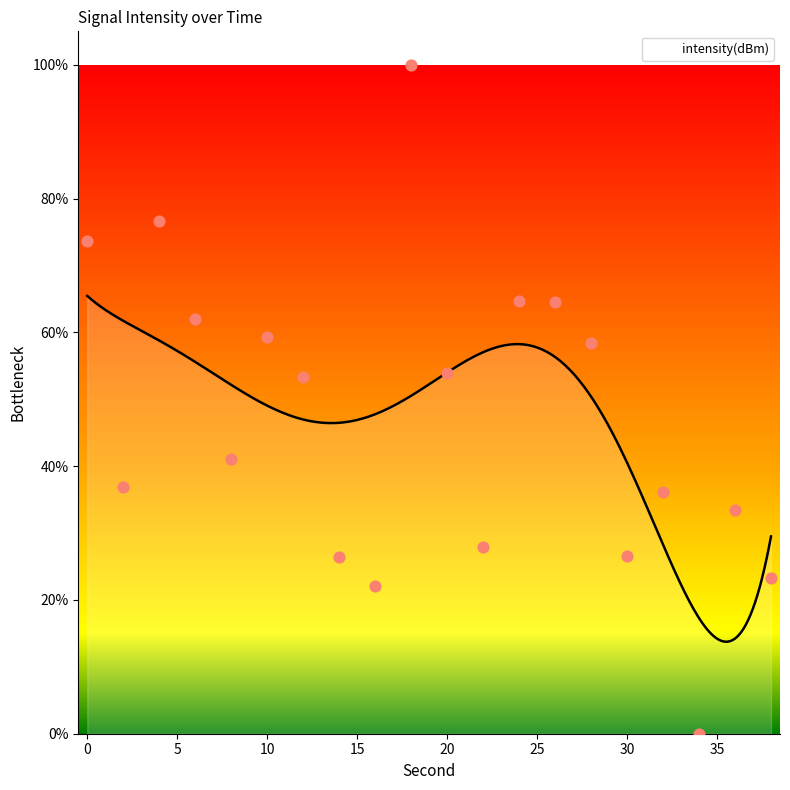

What is the ratio of the value at 32 to the value at 24?

0.6